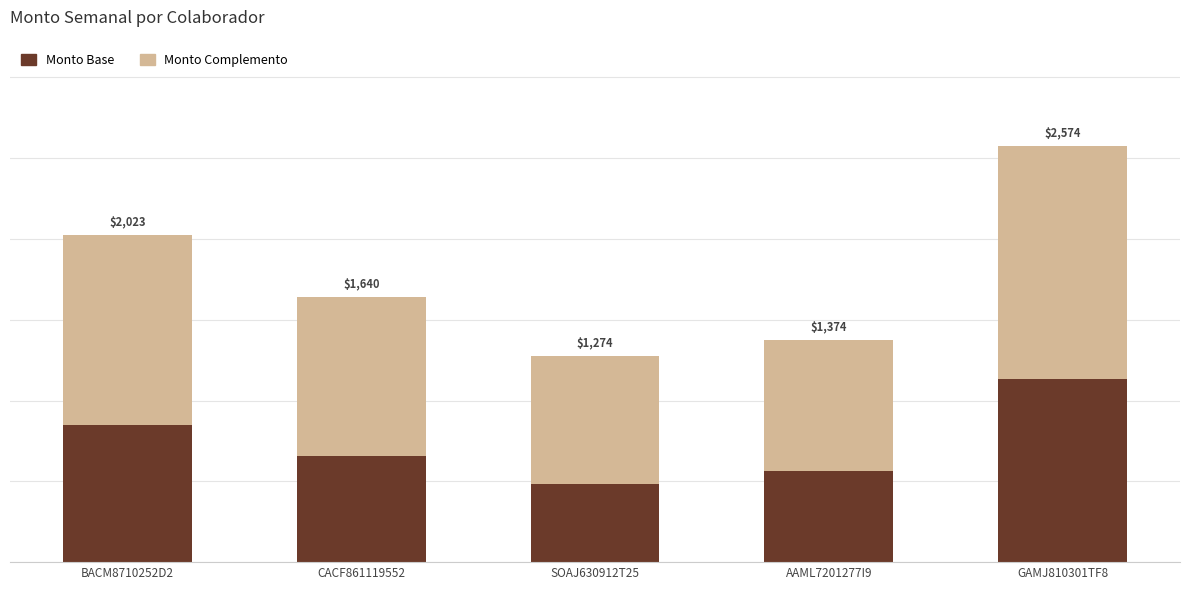

List the labels in order of Monto Base value, largest first.

GAMJ810301TF8, BACM8710252D2, CACF861119552, AAML7201277I9, SOAJ630912T25